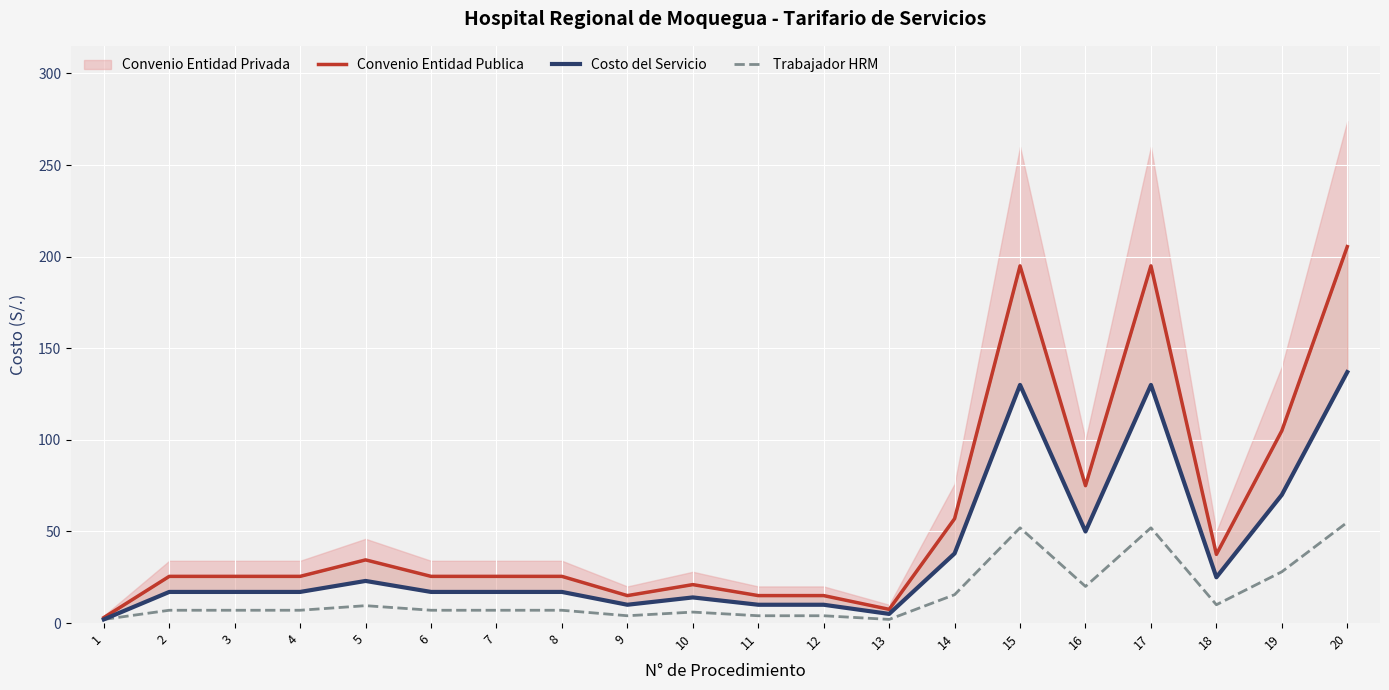

The value of Trabajador HRM at 7 is 7.0. True or false?

True